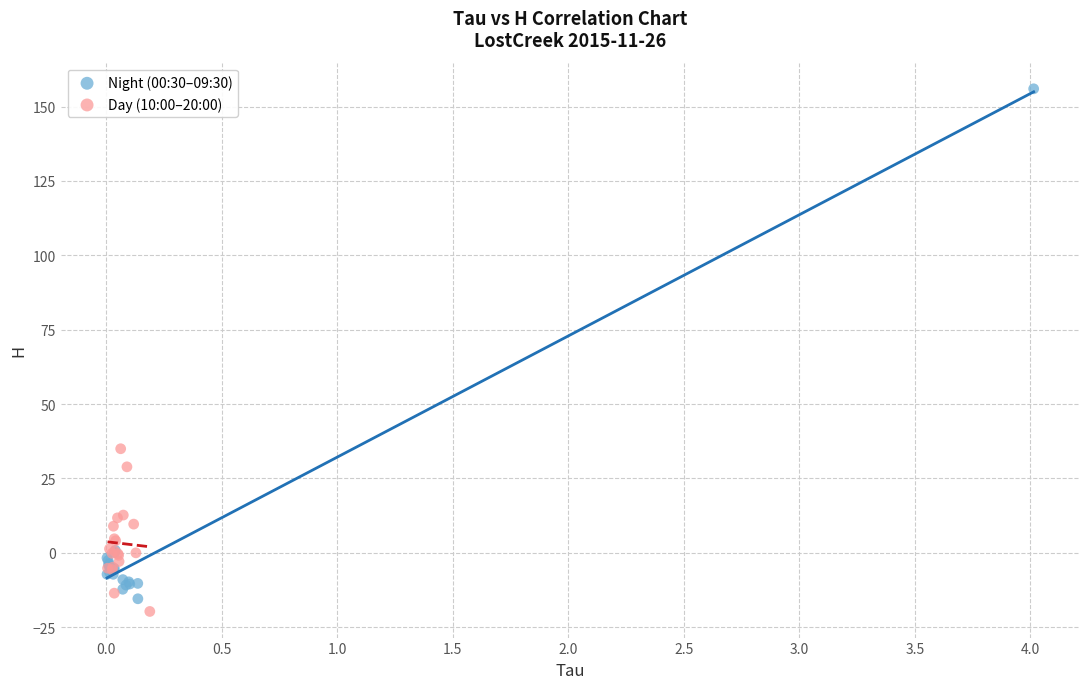

Which series reaches the maximum Y coordinate?

Night (00:30–09:30)